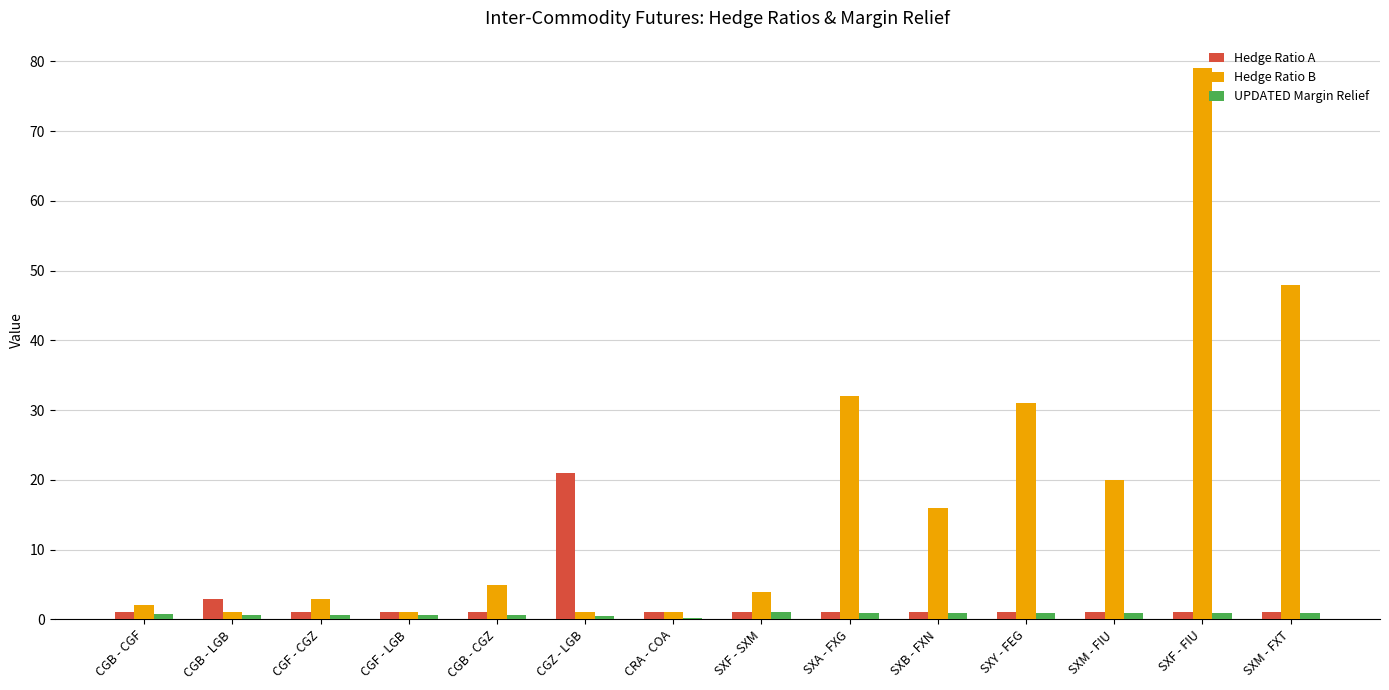

The value of Hedge Ratio B at SXM - FXT is 21.5. True or false?

False